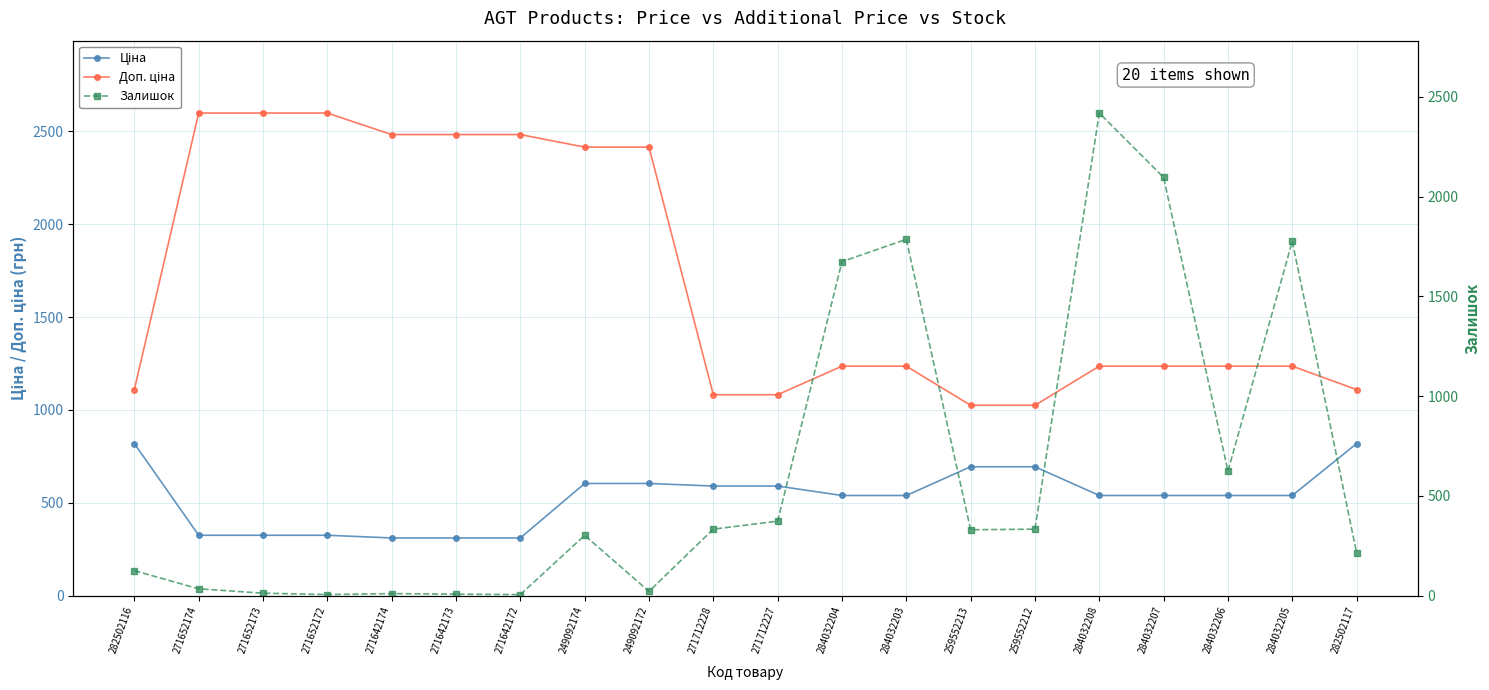

Which series has the largest total across all categories?

Доп. ціна